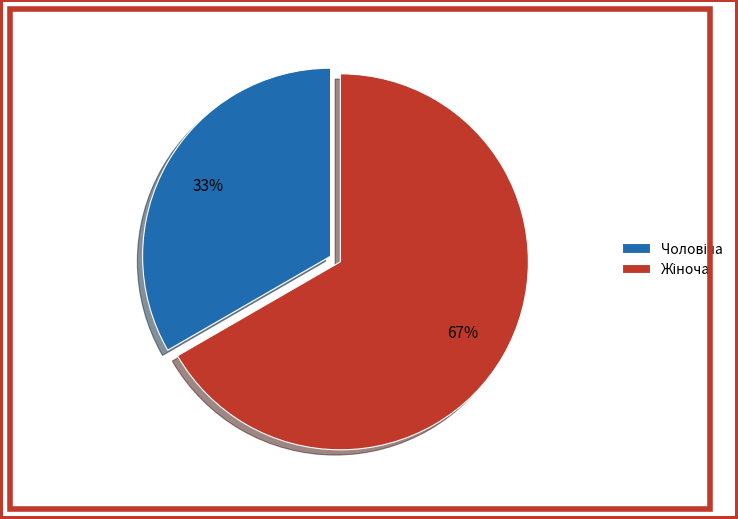

Is there any slice that represents more than half of the pie?

Yes